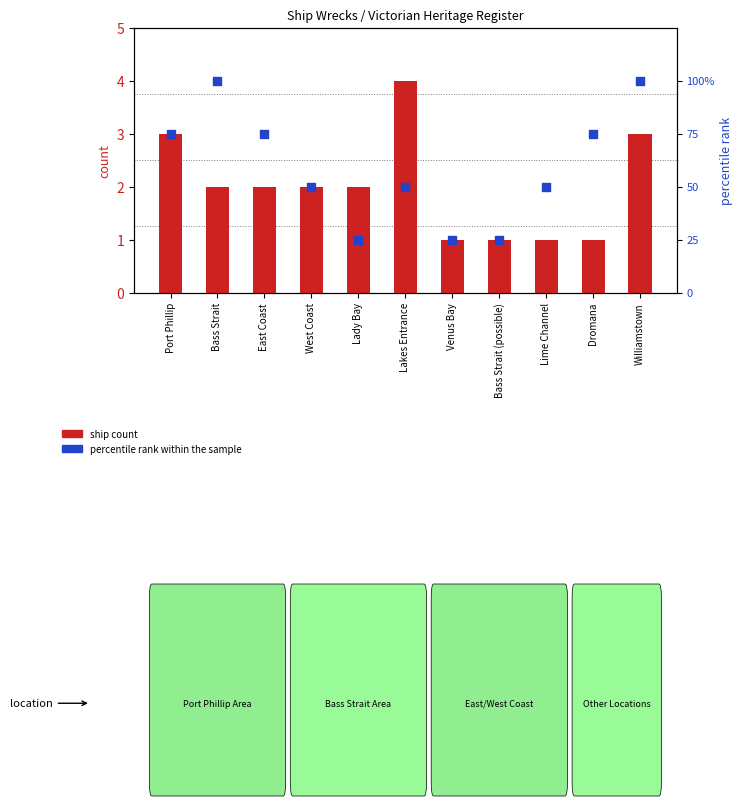

What are all the series names shown in the legend?

ship count, percentile rank within the sample